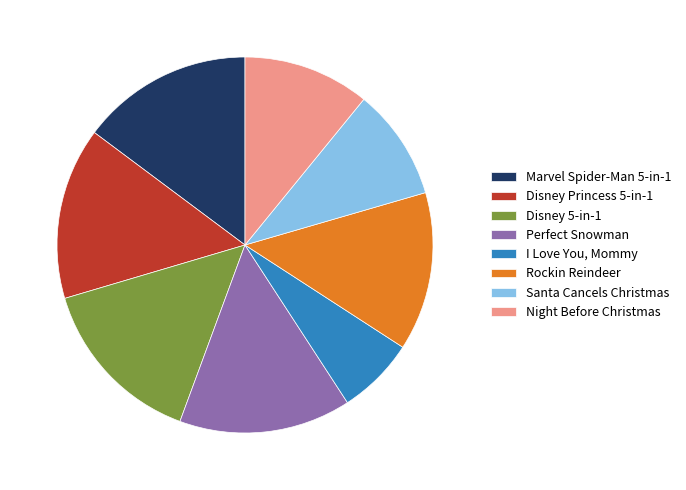

Is Perfect Snowman the majority of the pie?

No